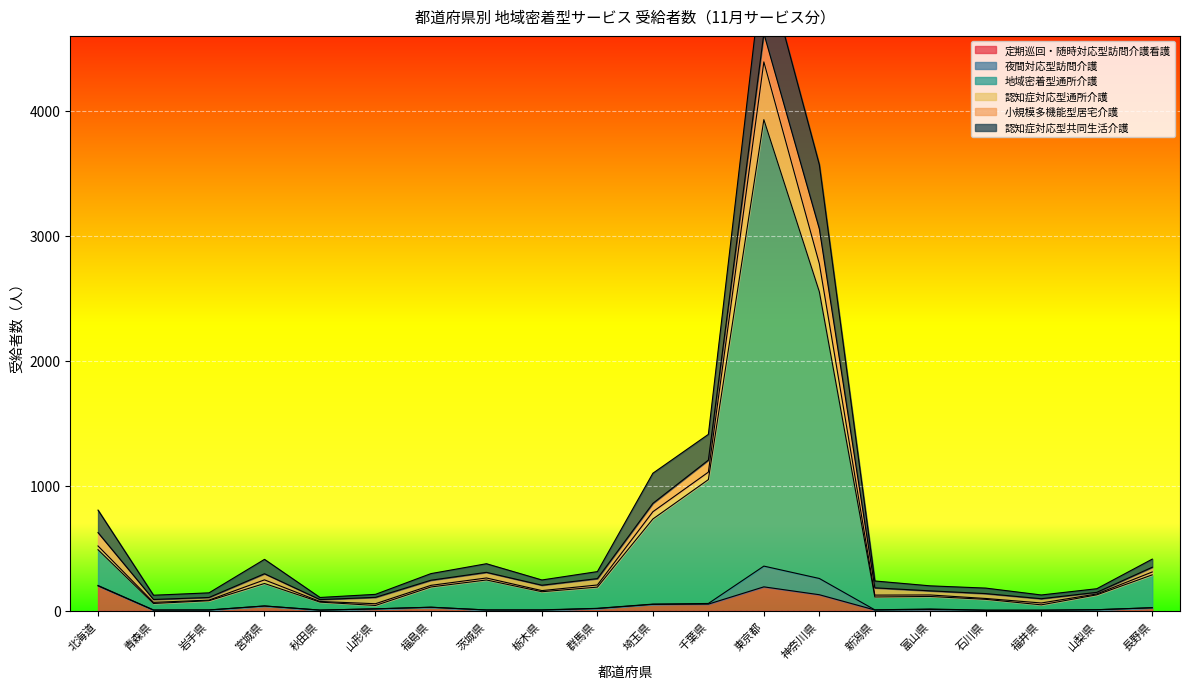

Where is 認知症対応型通所介護 nearest to the value 2224?

神奈川県